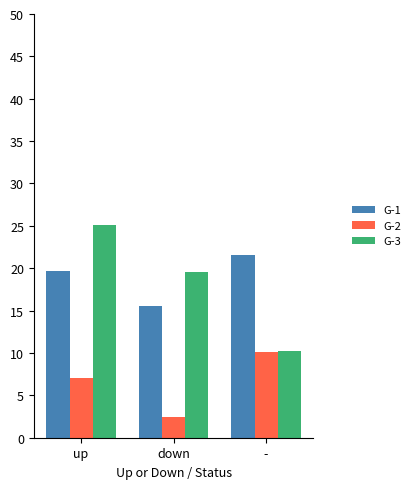

Where is G-2 nearest to the value 6?

up